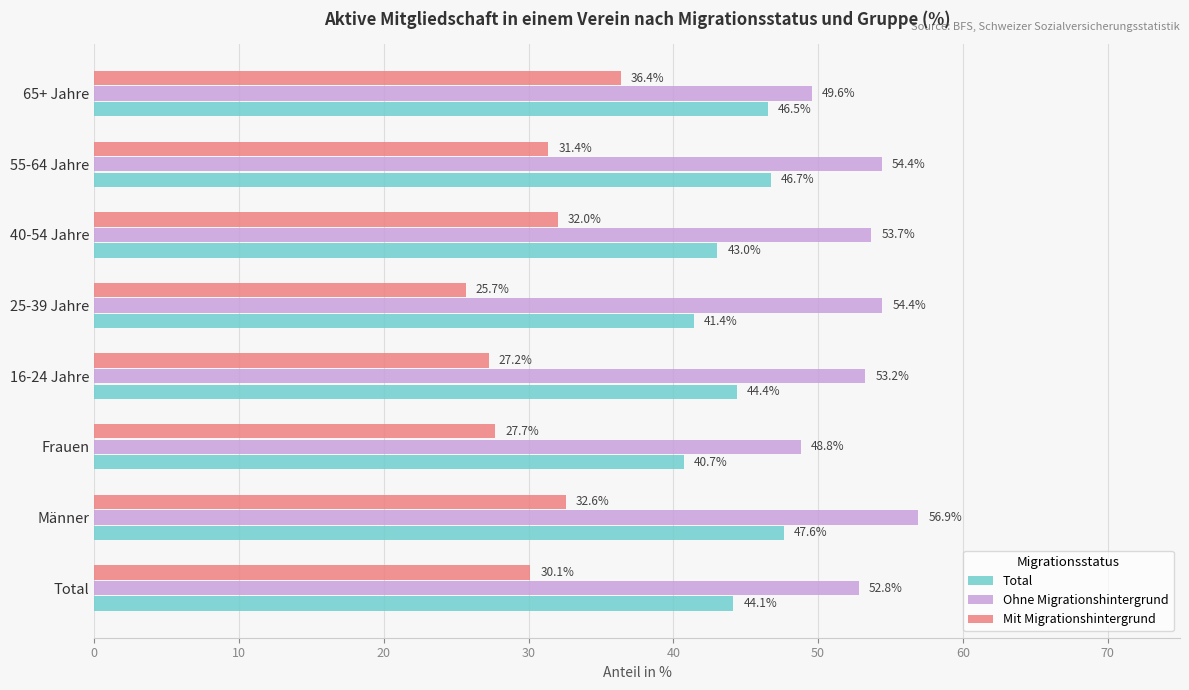

What is the average value of the Ohne Migrationshintergrund series?

53.0